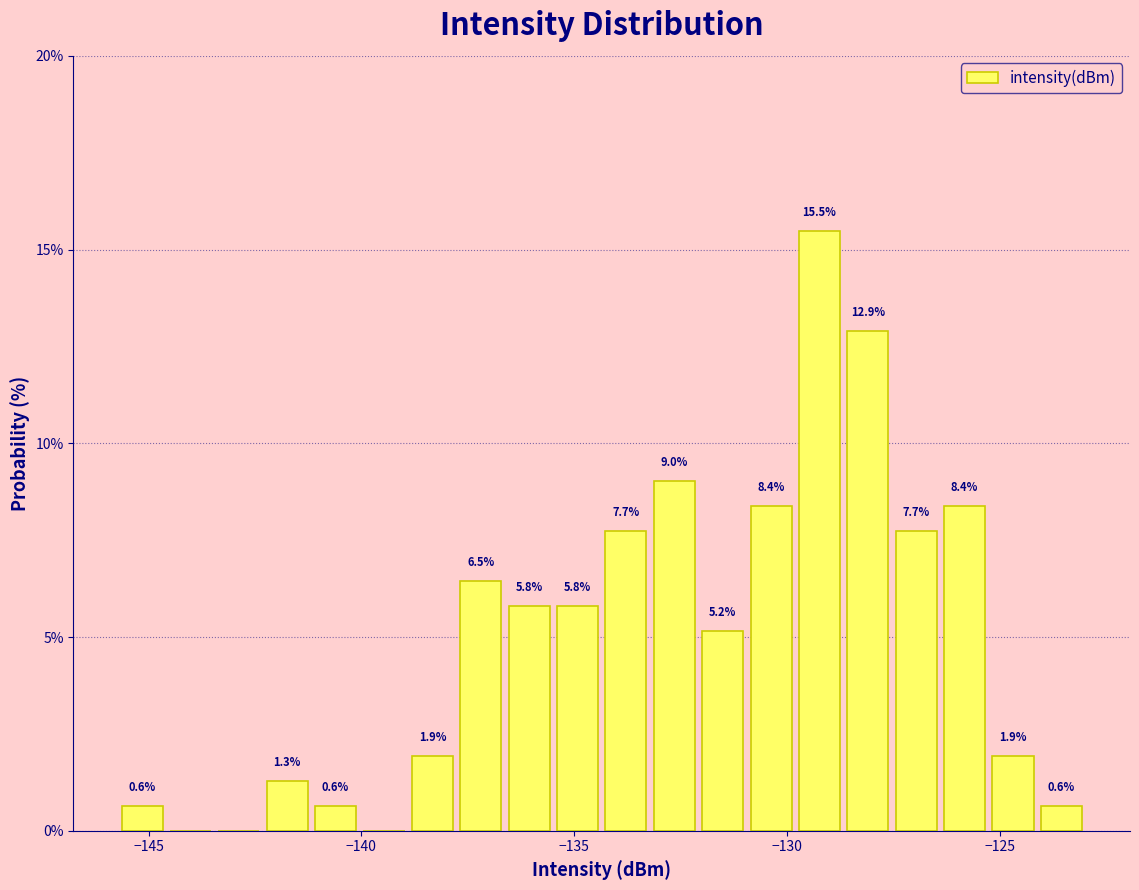

Read against the x-axis, roughly where is the centre of the tallest bar?

-129.0